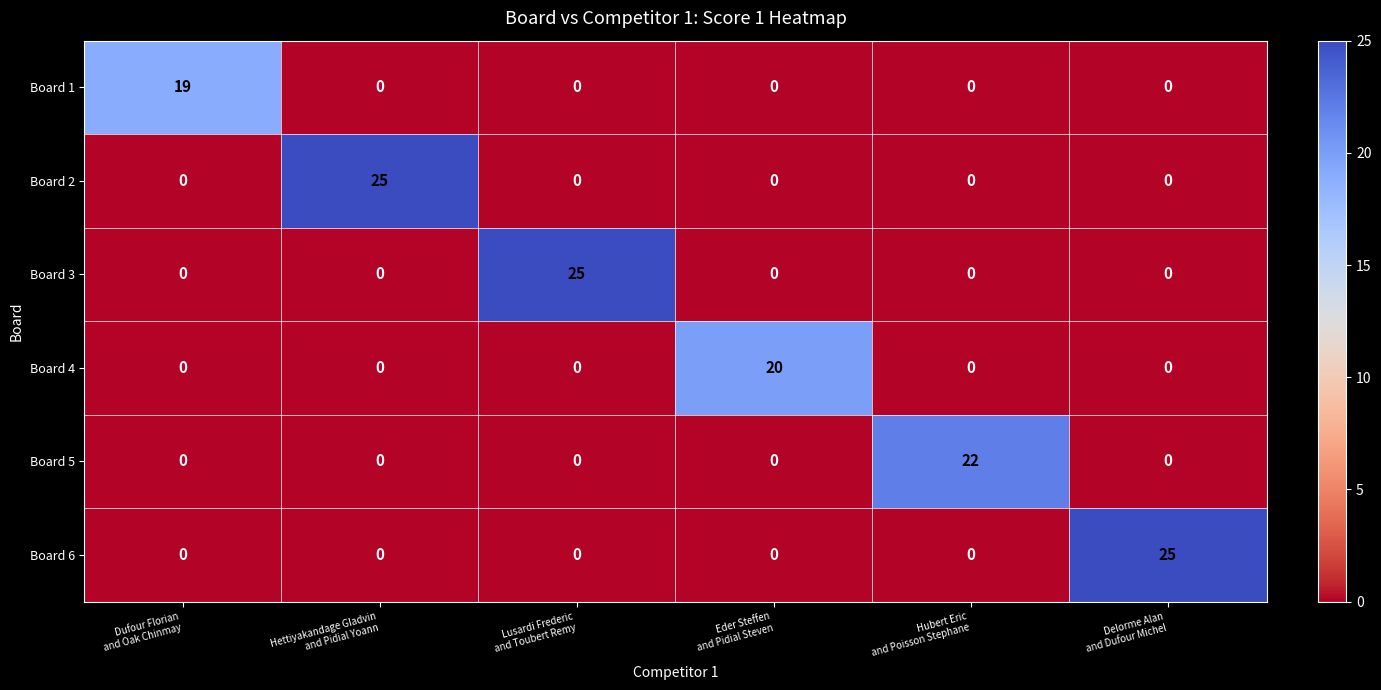

What is the average value of the Board 4 series?

3